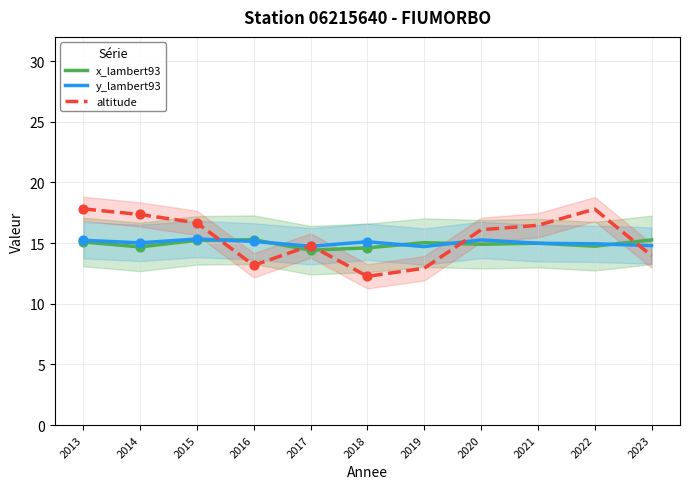

What are all the series names shown in the legend?

x_lambert93, y_lambert93, altitude